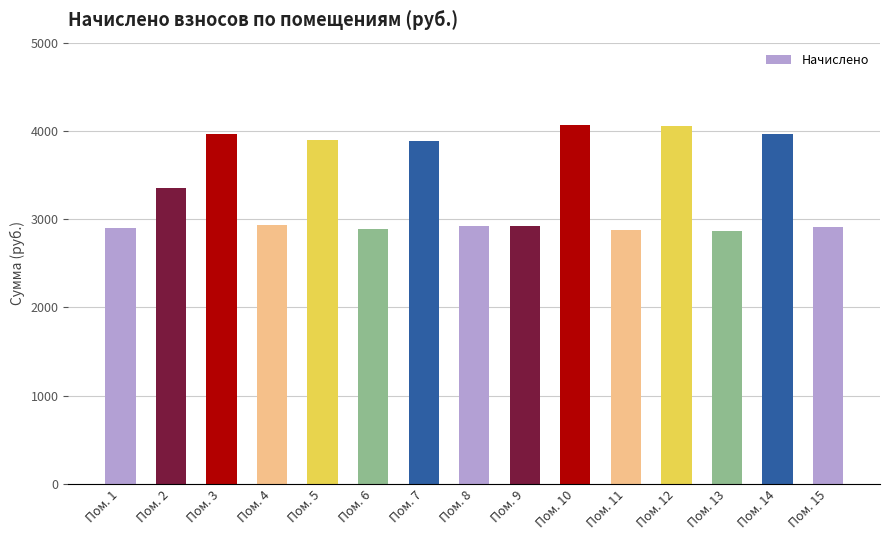

At which label is the value closest to 3467?

Пом. 2